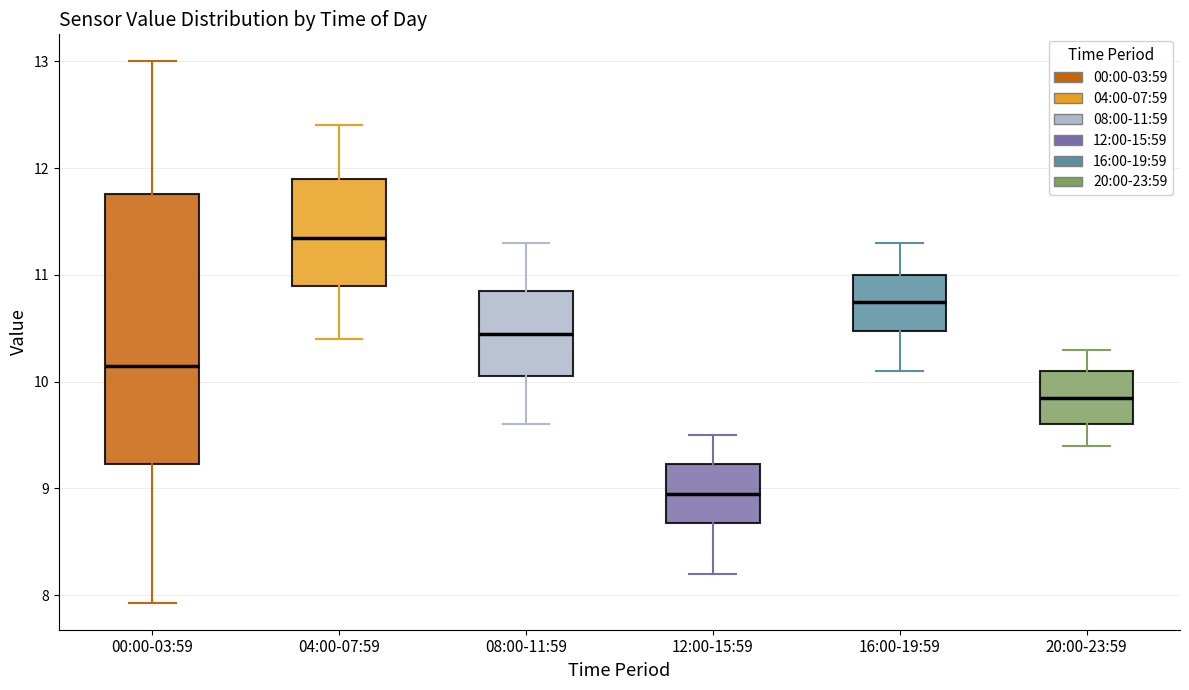

Which box has the lowest median line?

12:00-15:59